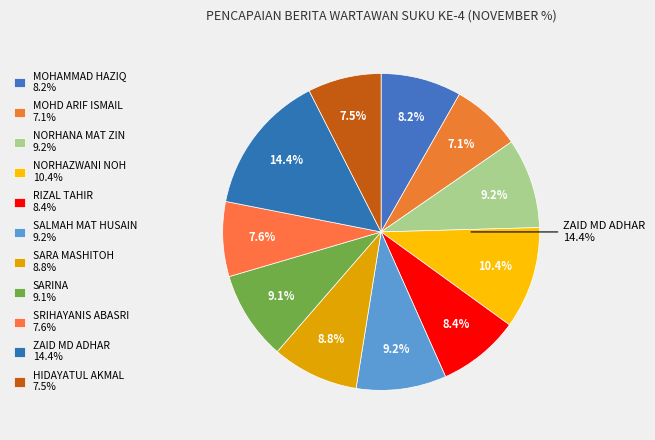

How many segments does this pie chart have?

11